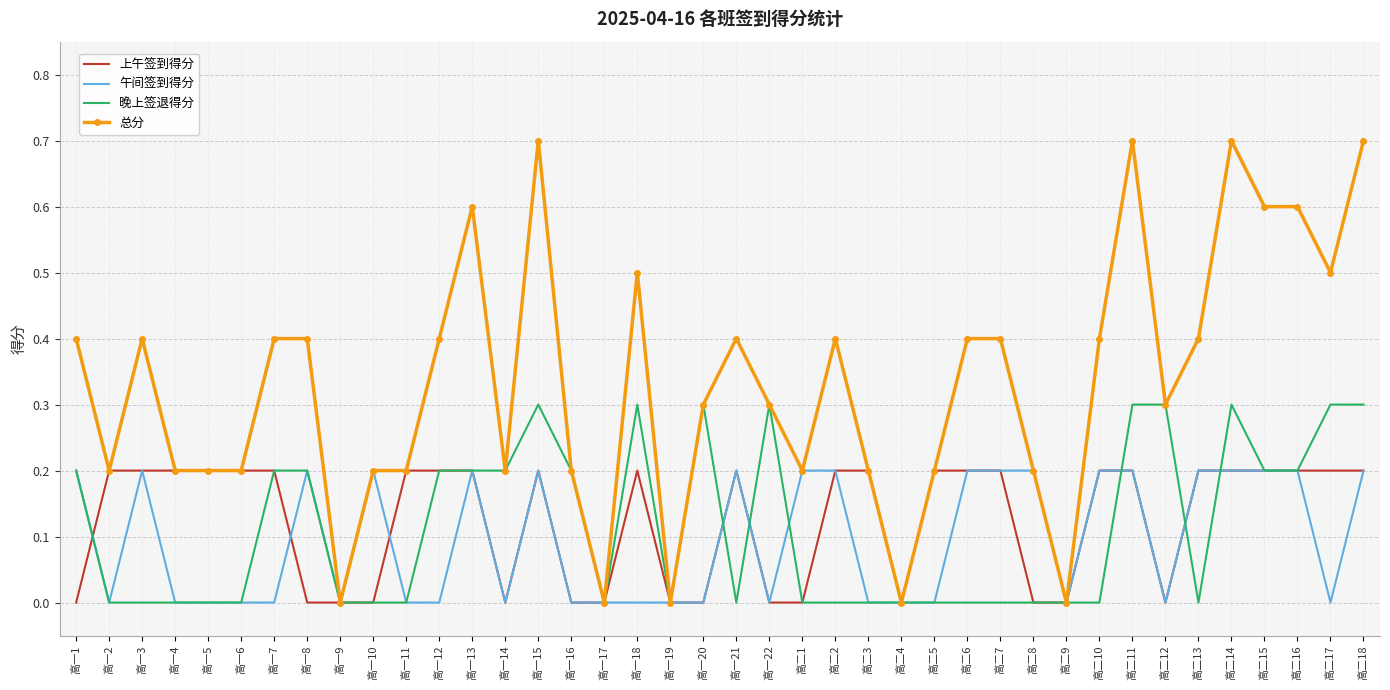

The value of 总分 at 高一12 is 0.4. True or false?

True